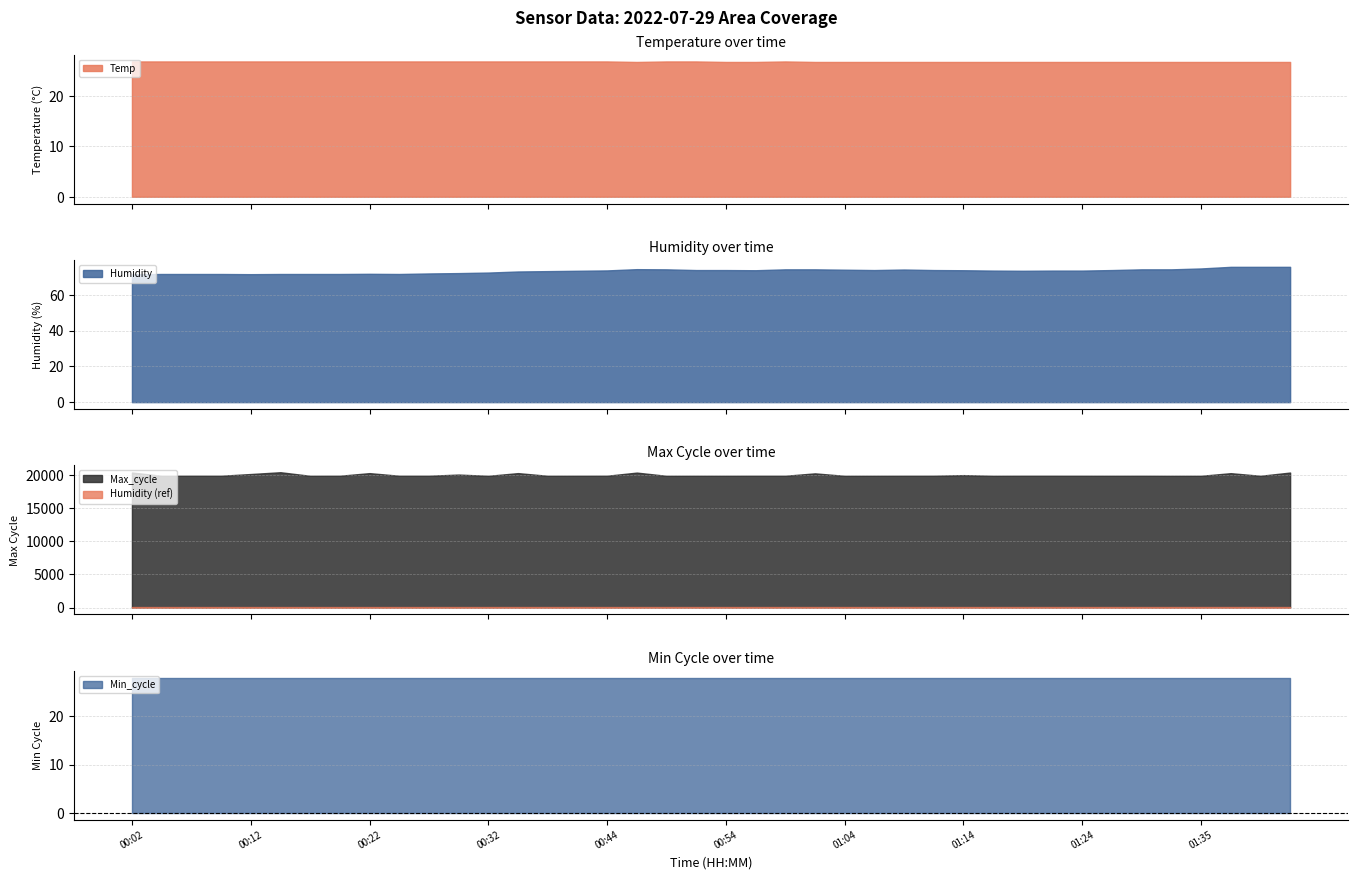

Reading left to right, list all the values displayed in this chart.

Temp: 26.8	26.8	26.8	26.8	26.8	26.8	26.8	26.8	26.8	26.8	26.8	26.8	26.8	26.8	26.8	26.8	26.8	26.7	26.8	26.8	26.7	26.7	26.8	26.7	26.7	26.7	26.7	26.7	26.7	26.7	26.7	26.7	26.7	26.7	26.7	26.7	26.7	26.7	26.7	26.7
Humidity: 71.5	71.7	71.7	71.7	71.6	71.7	71.7	71.7	71.8	71.7	72.0	72.2	72.5	73.1	73.3	73.5	73.7	74.4	74.3	73.9	73.9	73.8	74.3	74.3	74.1	73.9	74.2	73.9	73.8	73.6	73.5	73.6	73.6	73.9	74.3	74.3	74.8	75.7	75.7	75.7
Min_cycle: 28.0	28.0	28.0	28.0	28.0	28.0	28.0	28.0	28.0	28.0	28.0	28.0	28.0	28.0	28.0	28.0	28.0	28.0	28.0	28.0	28.0	28.0	28.0	28.0	28.0	28.0	28.0	28.0	28.0	28.0	28.0	28.0	28.0	28.0	28.0	28.0	28.0	28.0	28.0	28.0
Max_cycle: 20427.0	19929.0	19936.0	19935.0	20196.0	20468.0	19928.0	19936.0	20331.0	19936.0	19936.0	20114.0	19925.0	20333.0	19929.0	19933.0	19939.0	20412.0	19925.0	19929.0	19928.0	19935.0	19933.0	20297.0	19924.0	19928.0	19933.0	19936.0	20026.0	19925.0	19936.0	19936.0	19933.0	19929.0	19933.0	19924.0	19928.0	20325.0	19929.0	20420.0